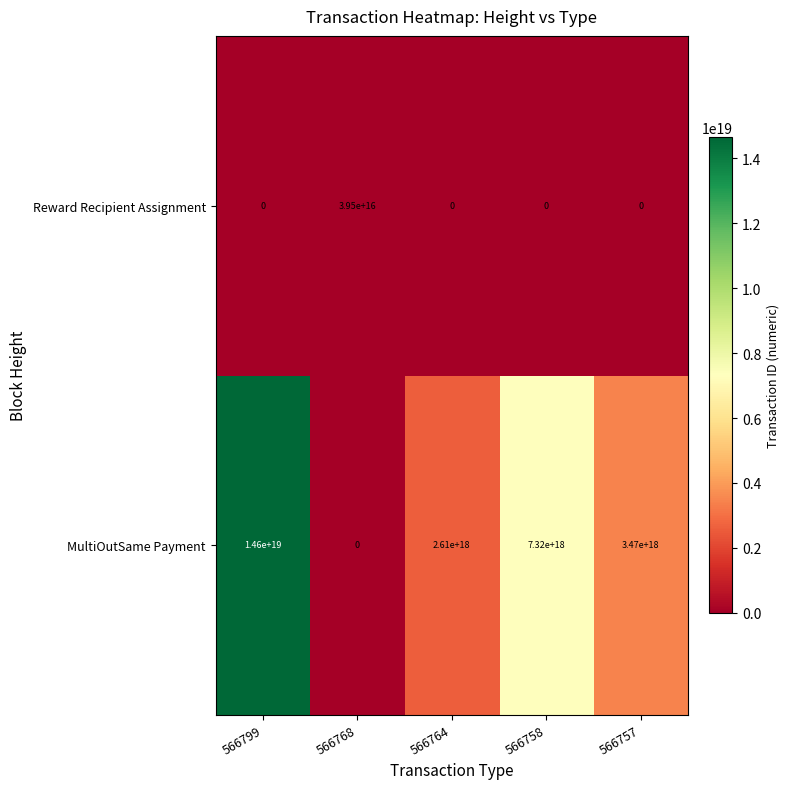

List the series in order of their overall mean, lowest first.

Reward Recipient Assignment, MultiOutSame Payment